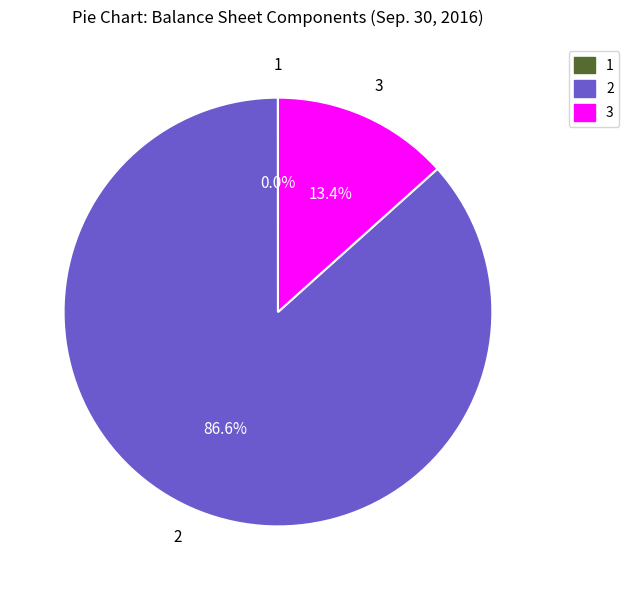

What is the majority slice?

2